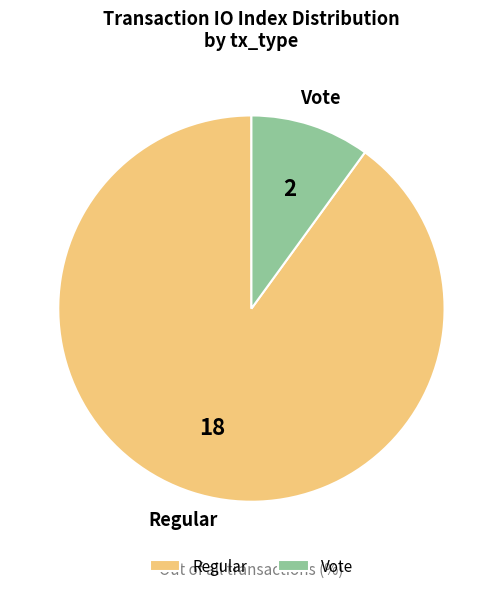

Count the number of slices in the pie.

2